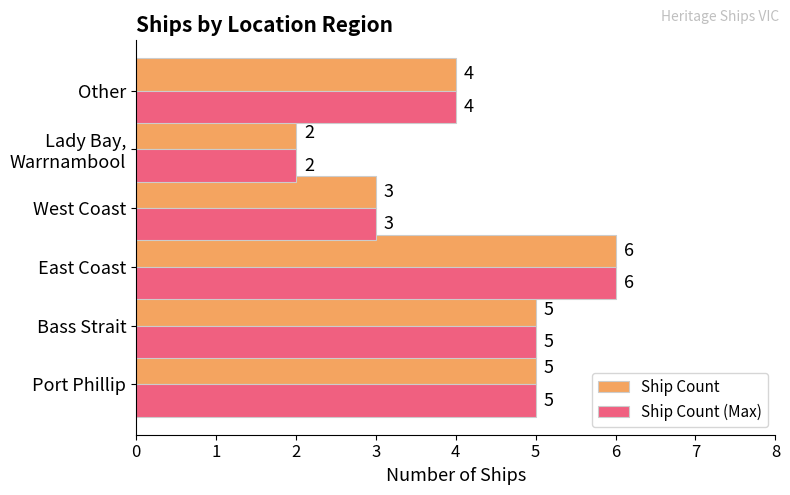

At which category is the sum across all series the highest?

East Coast